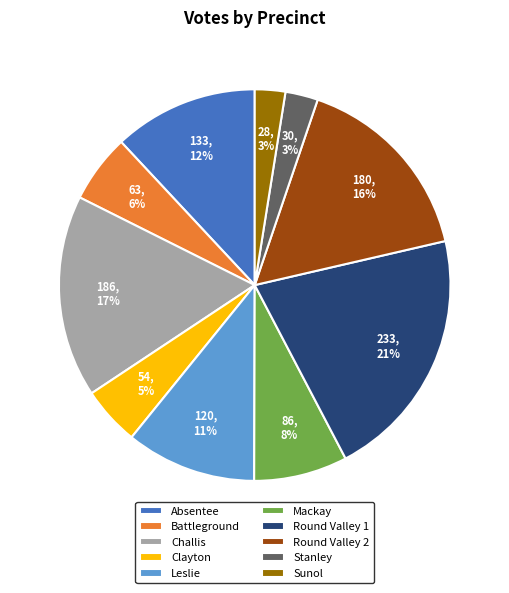

Count the number of slices in the pie.

10